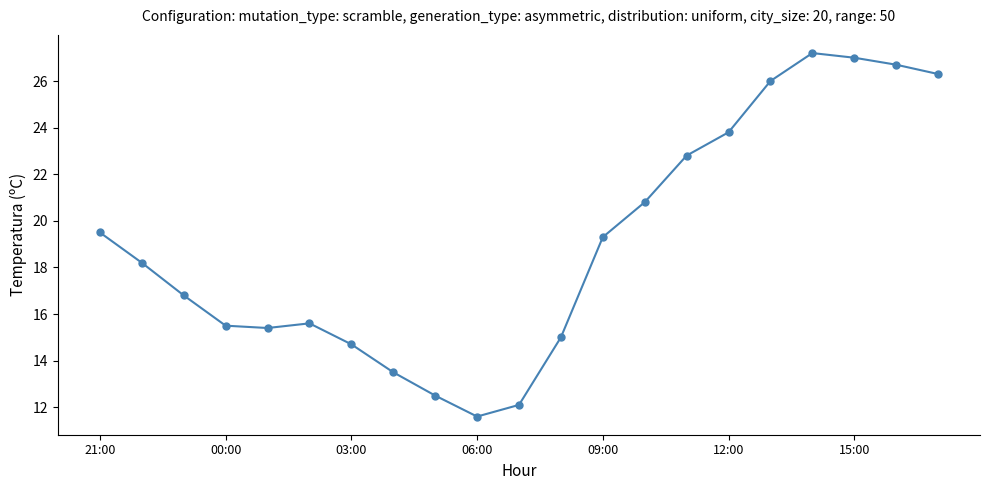

What is the value of the 10th point from the left?

11.6